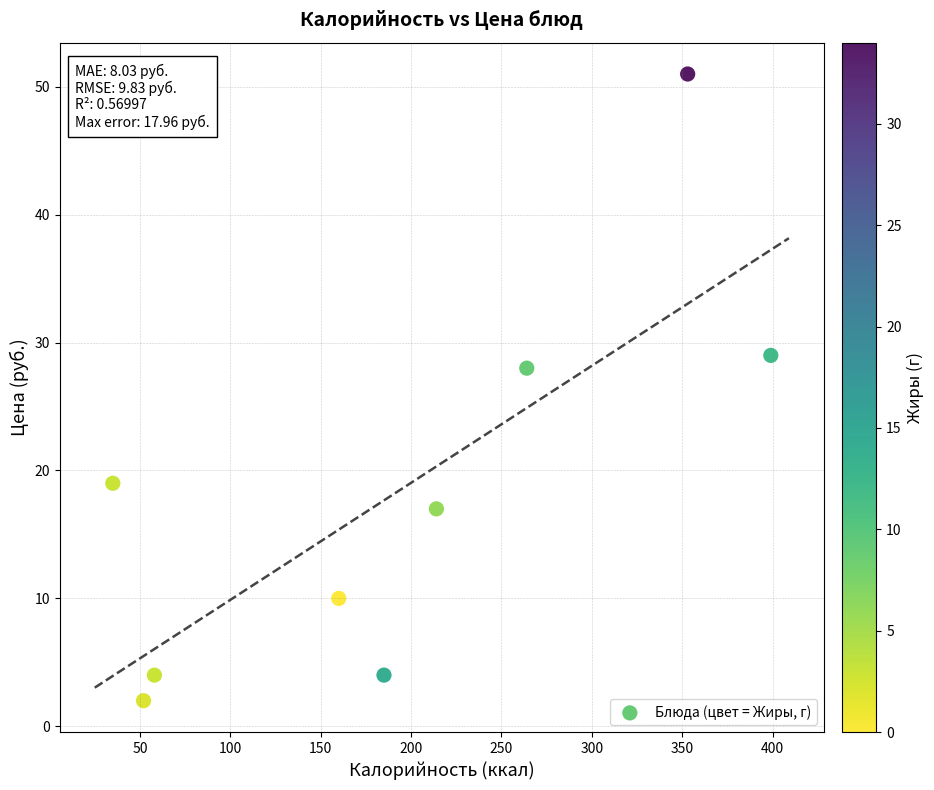

What is the average Y value?

18